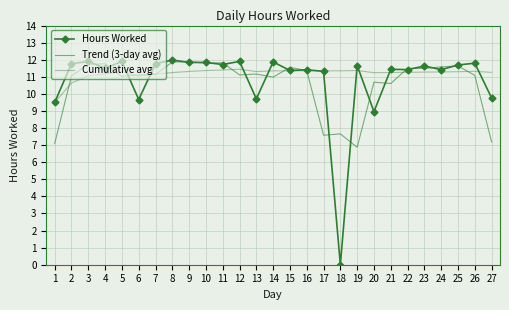

Reading left to right, transcribe all the data shown in this chart.

Hours Worked: 1=9.5	2=11.8	3=11.9	4=11.5	5=11.9	6=9.7	7=11.8	8=12.0	9=11.8	10=11.8	11=11.7	12=11.9	13=9.7	14=11.9	15=11.4	16=11.4	17=11.3	18=0.0	19=11.7	20=9.0	21=11.4	22=11.4	23=11.6	24=11.4	25=11.7	26=11.8	27=9.8
Trend (3-day avg): 1=7.1	2=11.1	3=11.7	4=11.8	5=11.0	6=11.1	7=11.1	8=11.9	9=11.9	10=11.8	11=11.8	12=11.1	13=11.2	14=11.0	15=11.5	16=11.4	17=7.6	18=7.7	19=6.9	20=10.7	21=10.6	22=11.5	23=11.5	24=11.6	25=11.6	26=11.1	27=7.2
Cumulative avg: 1=9.5	2=10.6	3=11.1	4=11.2	5=11.3	6=11.0	7=11.1	8=11.2	9=11.3	10=11.4	11=11.4	12=11.4	13=11.3	14=11.3	15=11.3	16=11.4	17=11.4	18=11.4	19=11.4	20=11.2	21=11.3	22=11.3	23=11.3	24=11.3	25=11.3	26=11.3	27=11.3